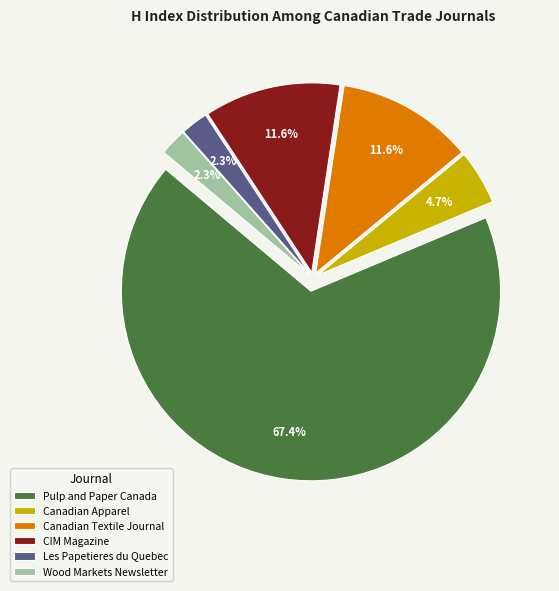

Count the number of slices in the pie.

6